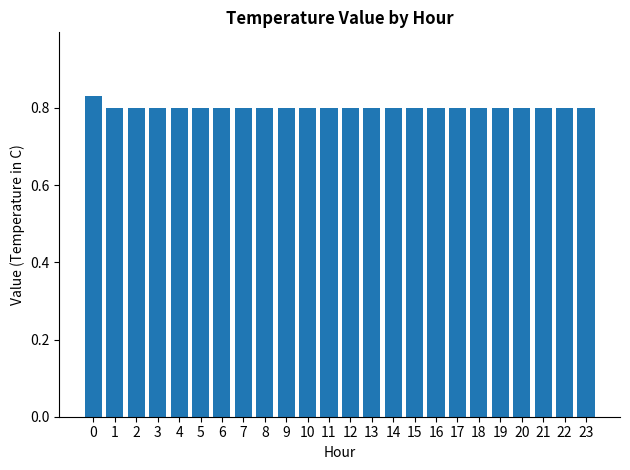

Count the values in the range 0 to 1.

24